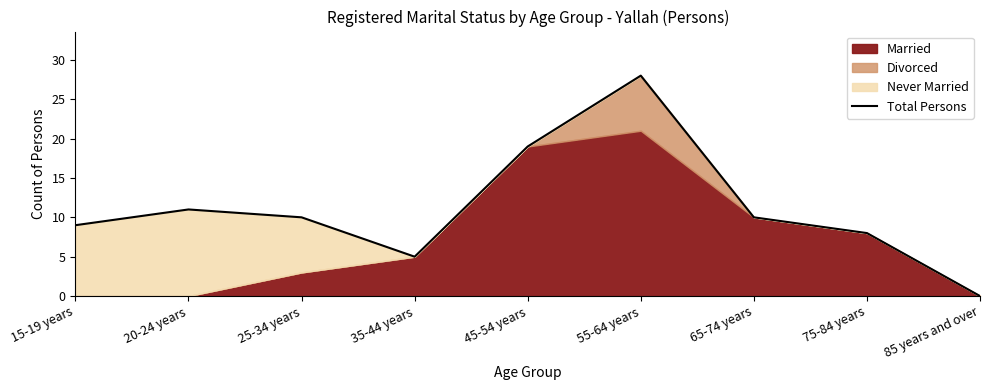

Rank the categories by value from lowest to highest.

85 years and over, 35-44 years, 75-84 years, 15-19 years, 25-34 years, 65-74 years, 20-24 years, 45-54 years, 55-64 years